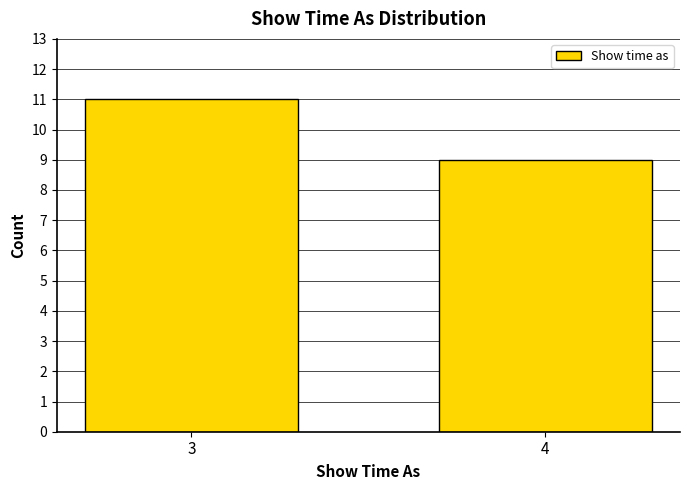

Reading right to left, extract all data points from this chart.

4=9	3=11